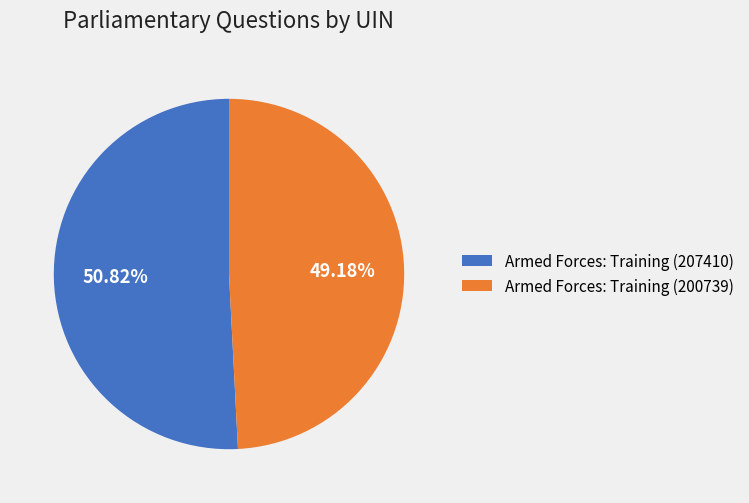

Which has a higher value, Armed Forces: Training (200739) or Armed Forces: Training (207410)?

Armed Forces: Training (207410)